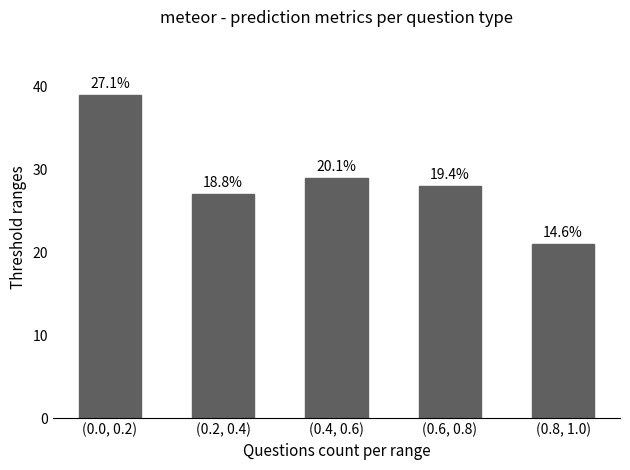

What is the difference between the second highest and second lowest values?

2